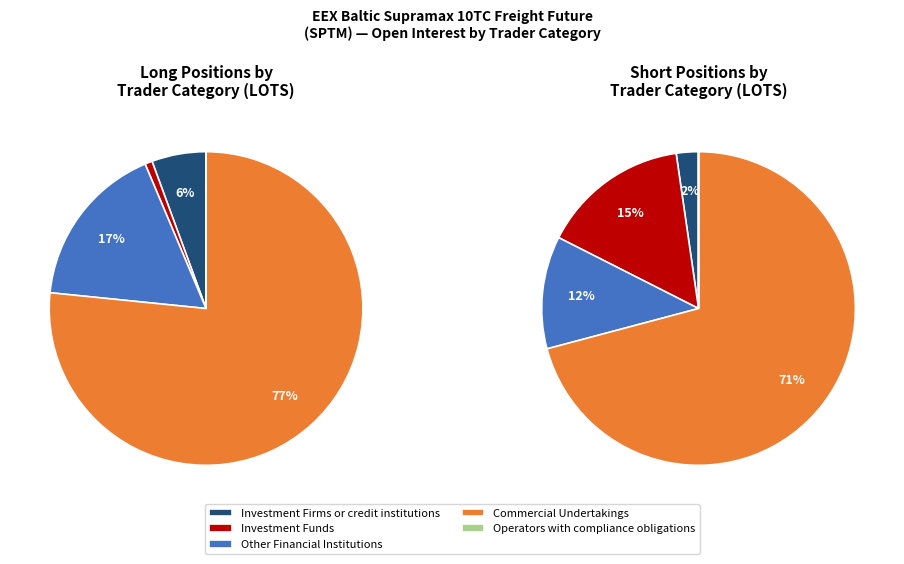

To the nearest percent, what percentage of the pie is Commercial Undertakings?

77%